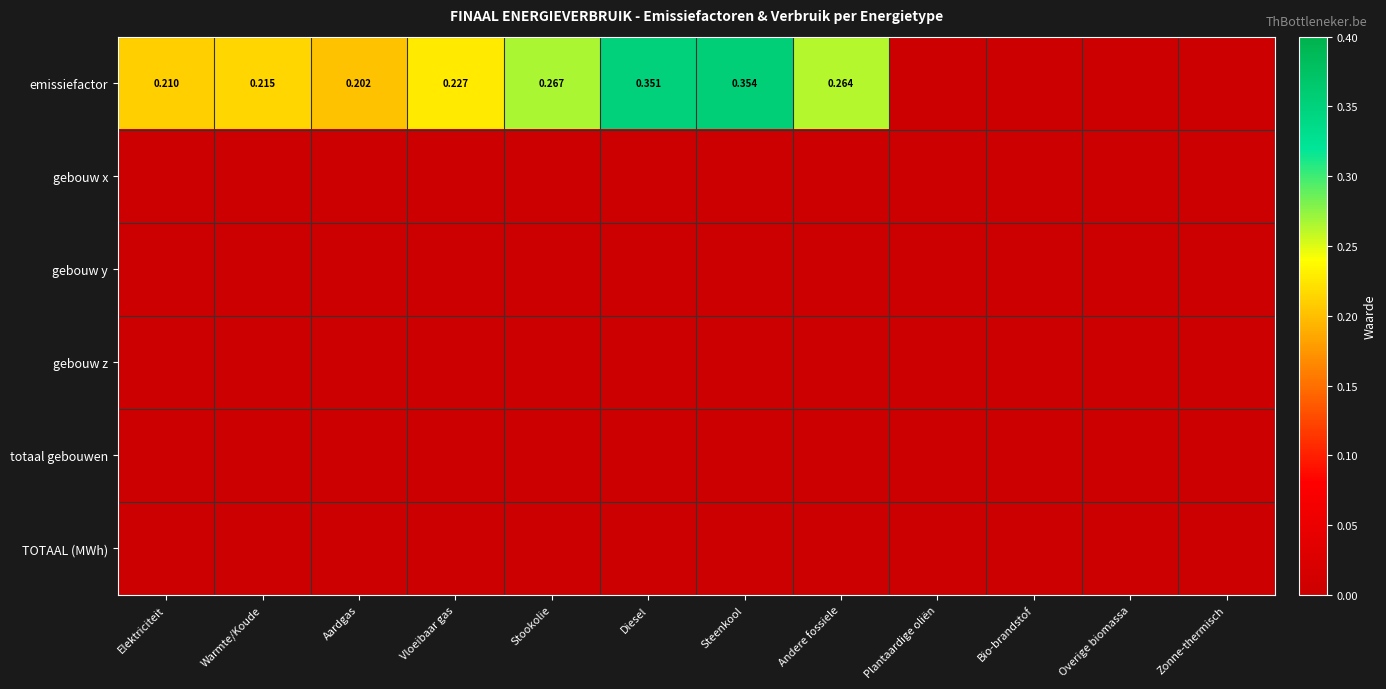

Which series has the largest total across all categories?

emissiefactor